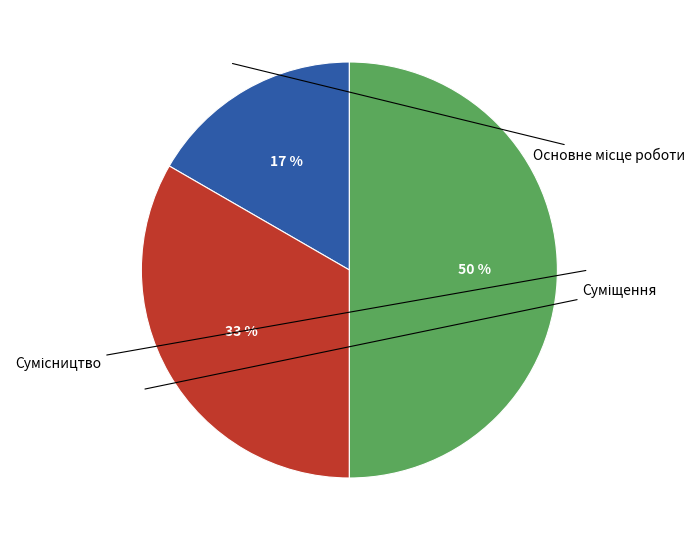

To the nearest percent, what is the average slice percentage?

33%